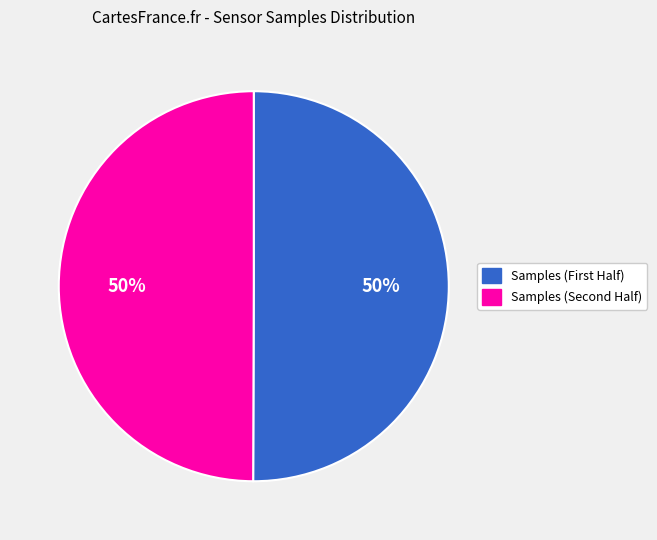

To the nearest percent, what is the average slice percentage?

50%